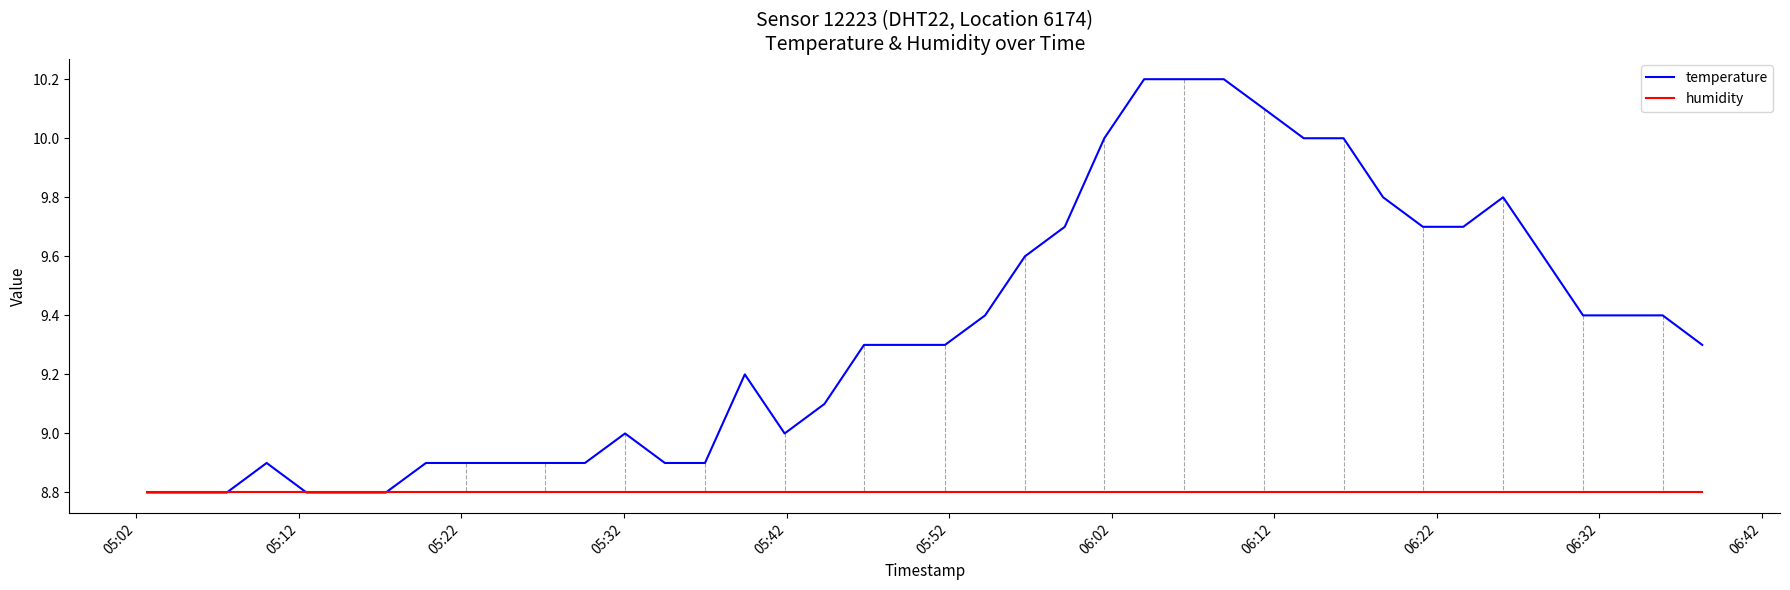

List the series in order of their peak value, lowest first.

humidity, temperature